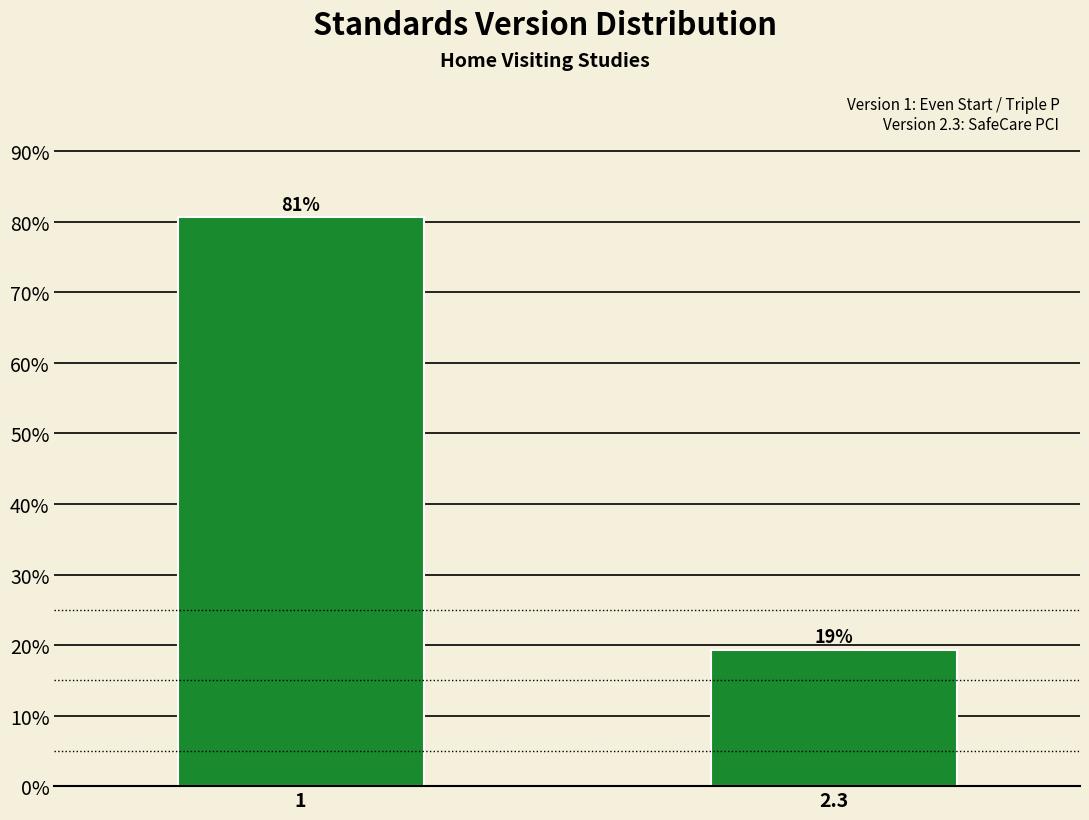

What is the label of the 1st bar from the right?

2.3